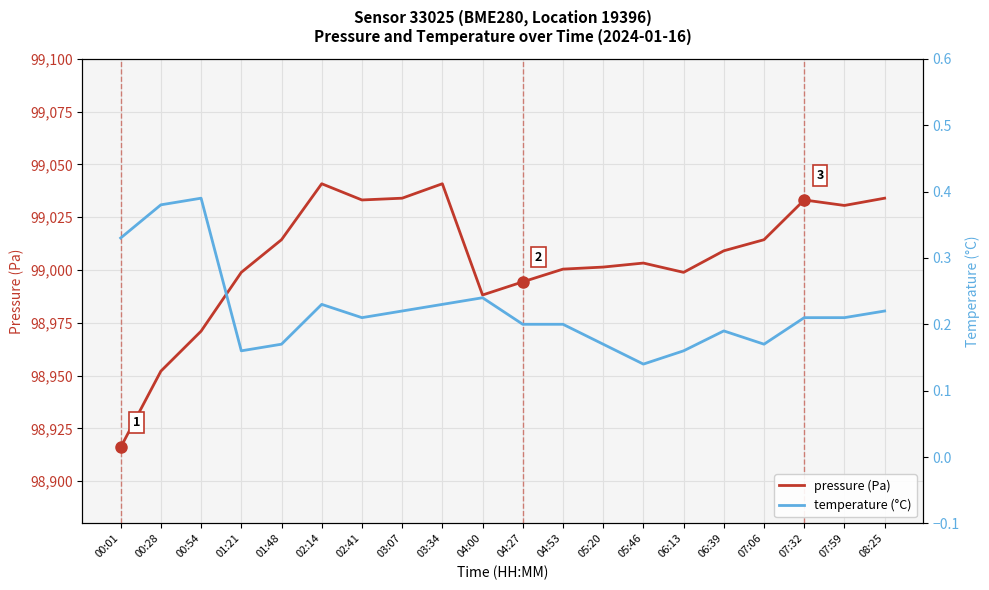

At which category does temperature (°C) reach its first local peak?

00:54